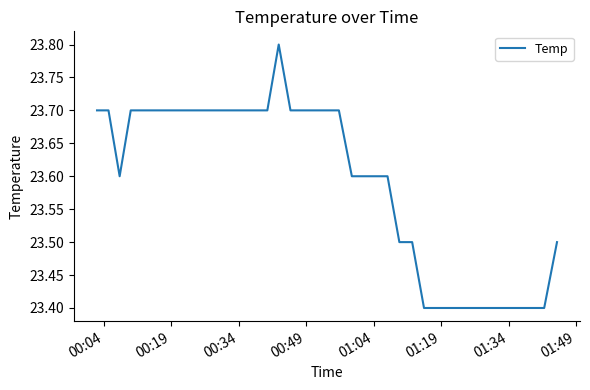

What is the minimum value shown in the chart?

23.4